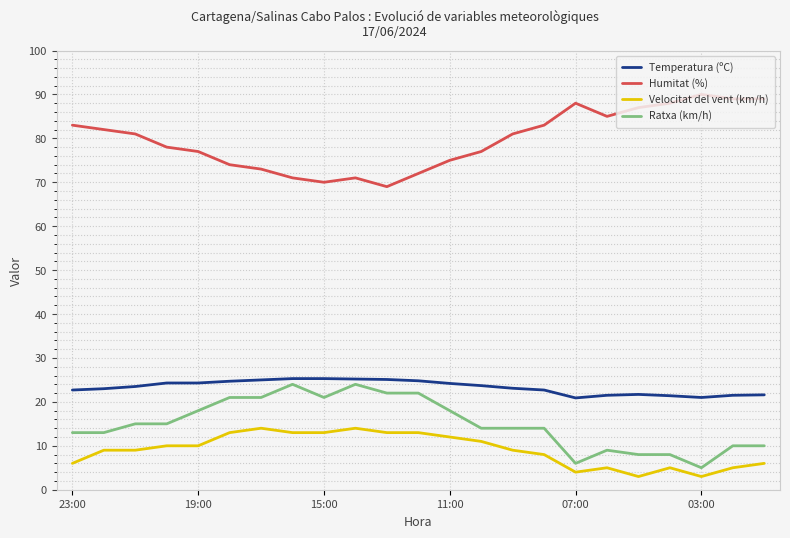

How many series are shown in this chart?

4